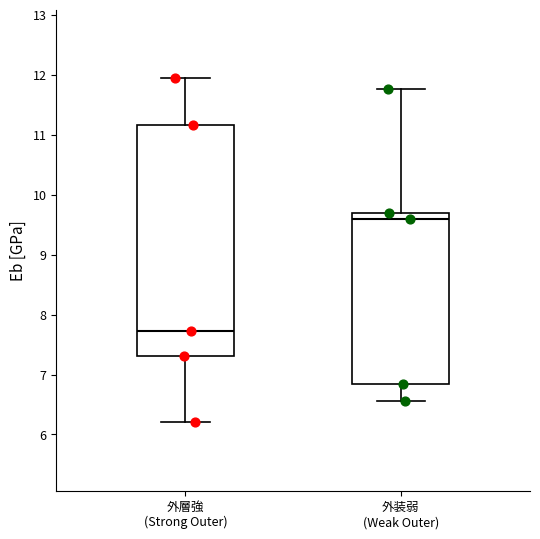

Reading left to right, transcribe this box plot: for each box, give where its median line is, the range the box spans, and where its two whiskers end, as read against the y-axis. The values are not printed on the chart, so give them approximately, as read against the axis.

外層強 (Strong Outer): median 7.7, box 7.3 to 11.2, whiskers 6.2 to 11.9
外装弱 (Weak Outer): median 9.6, box 6.8 to 9.7, whiskers 6.6 to 11.8